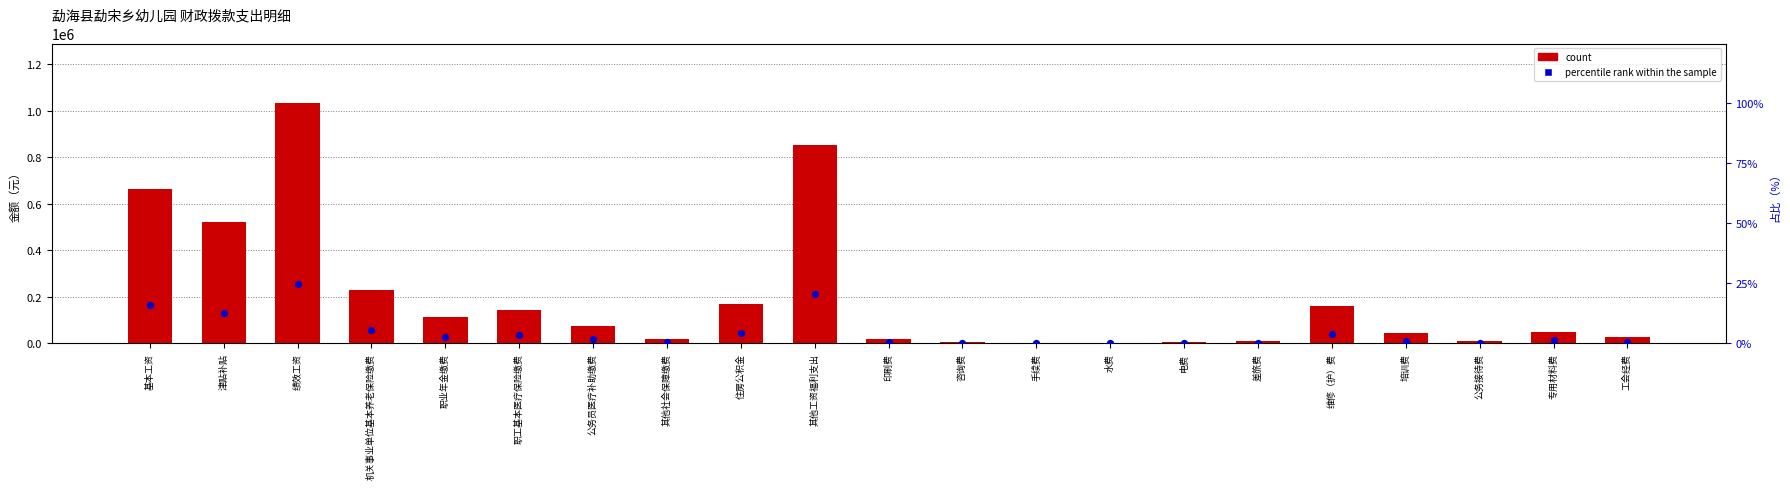

What are all the series names shown in the legend?

count, percentile rank within the sample